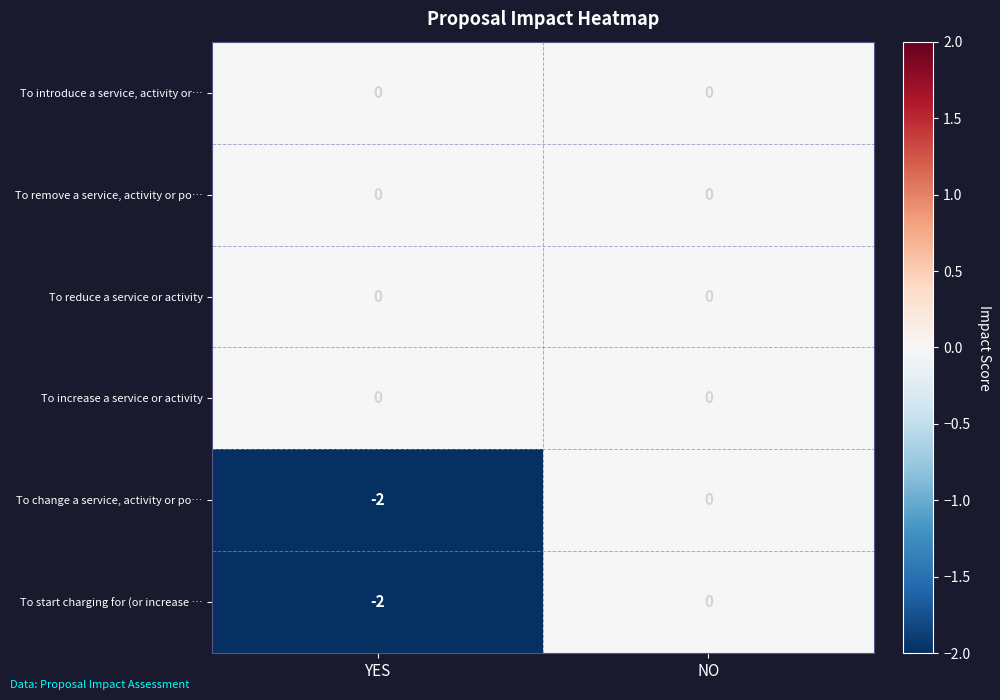

Which category has the lowest value in the To start charging for (or increase … series?

YES